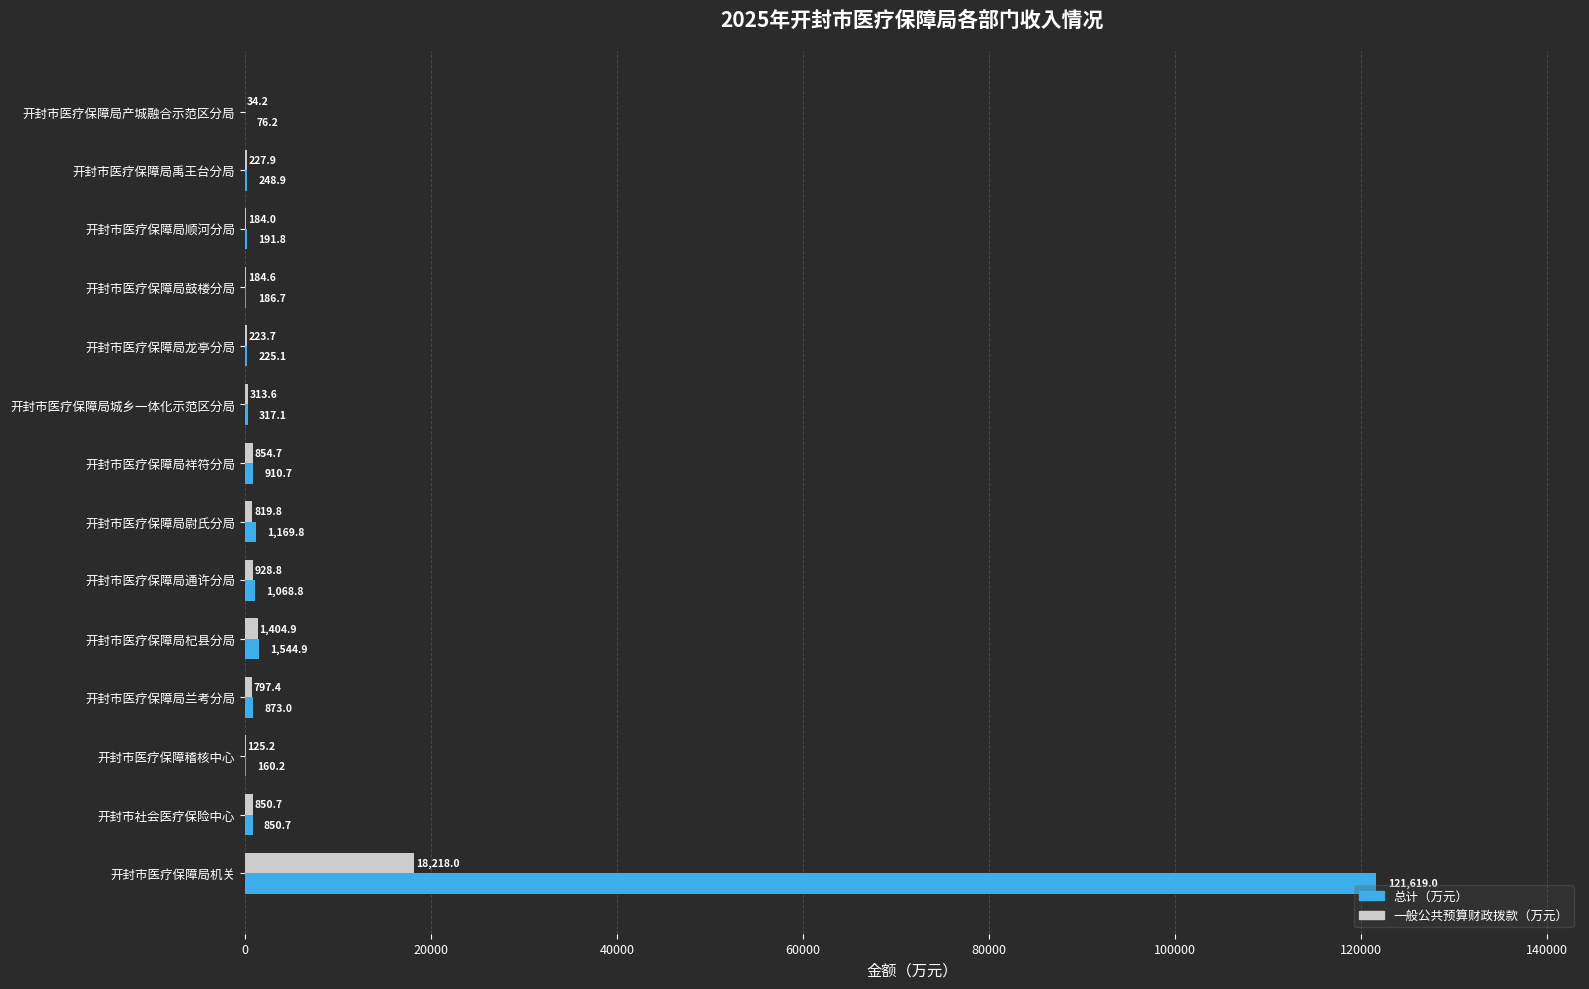

The value of 总计（万元） at 开封市医疗保障局机关 is 189144.1. True or false?

False